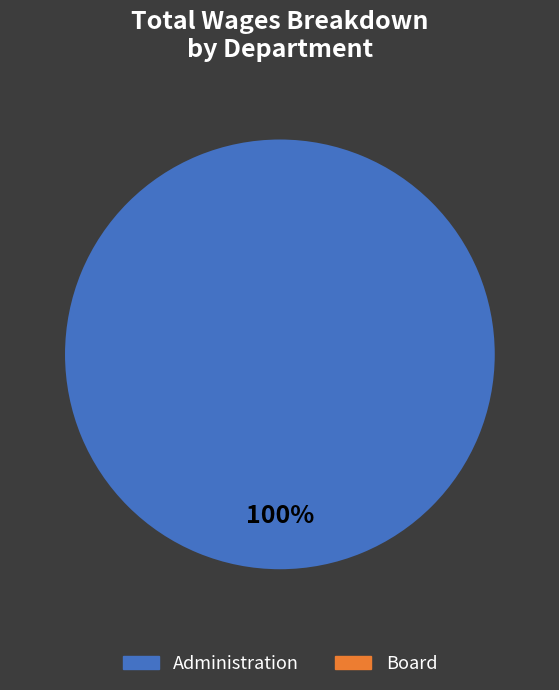

Does any single category account for the majority?

Yes